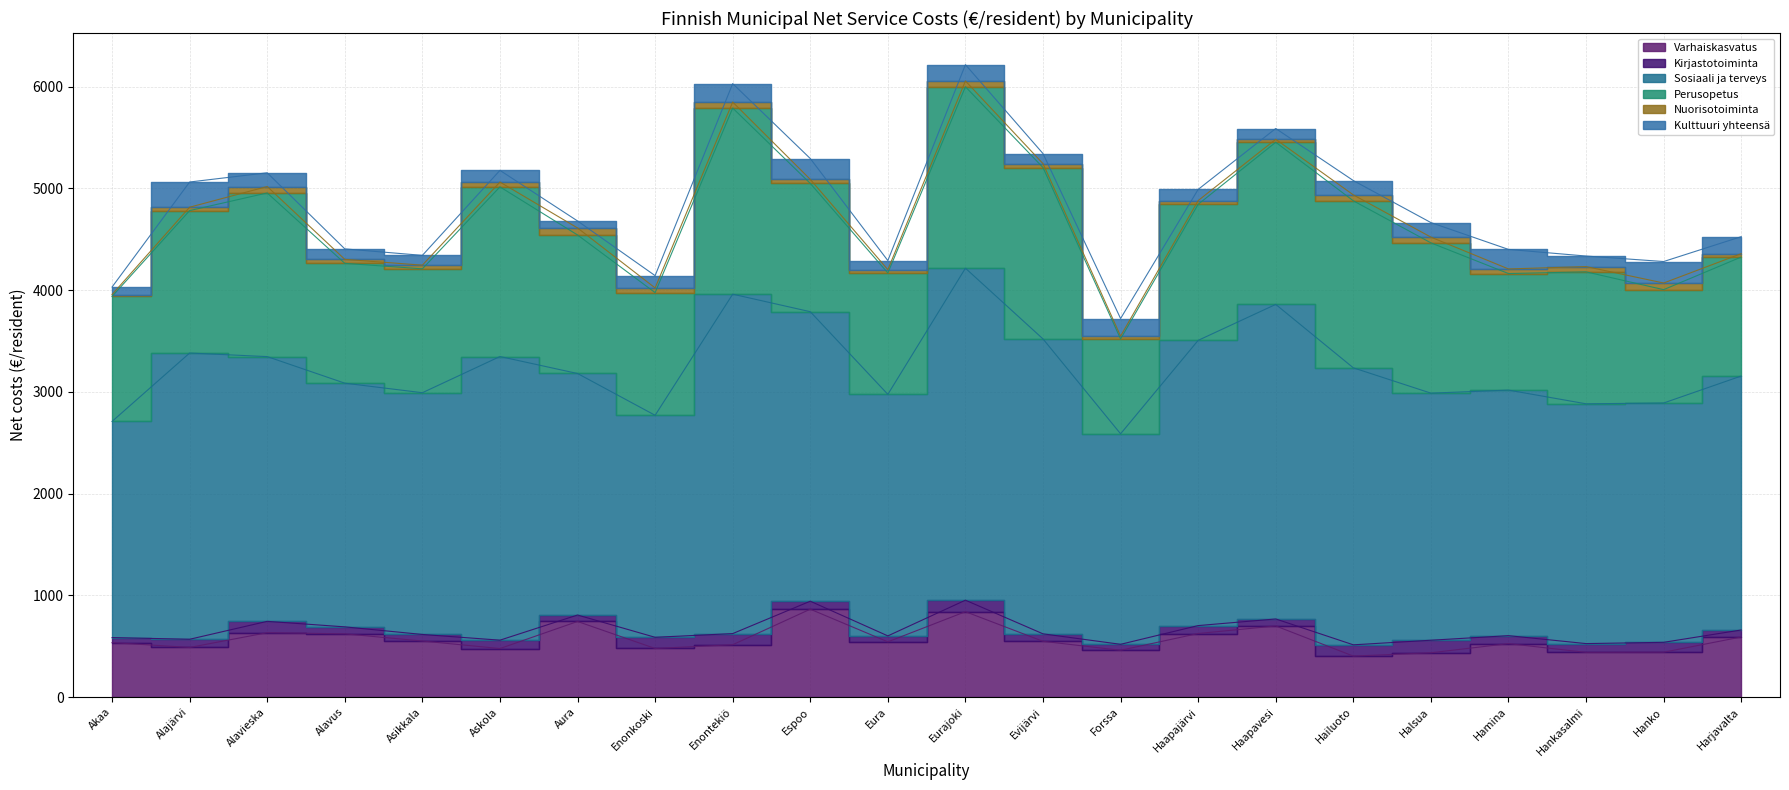

Rank the series by their maximum value, from lowest to highest.

Nuorisotoiminta, Kirjastotoiminta, Kulttuuri yhteensä, Varhaiskasvatus, Perusopetus, Sosiaali ja terveys